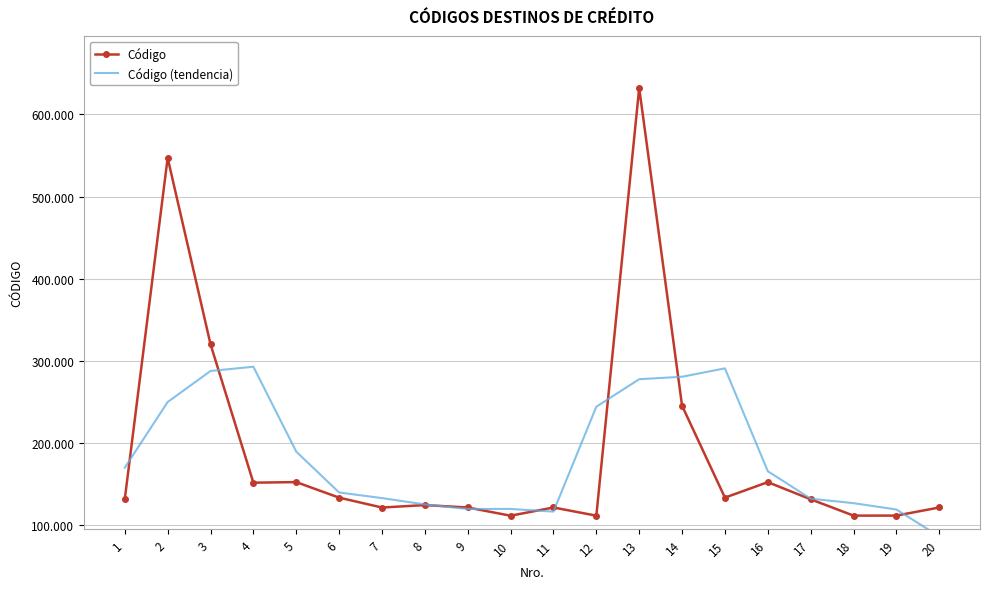

List the labels in order of Código (tendencia) value, largest first.

4, 15, 3, 14, 13, 2, 12, 5, 1, 16, 6, 7, 17, 18, 8, 10, 9, 19, 11, 20